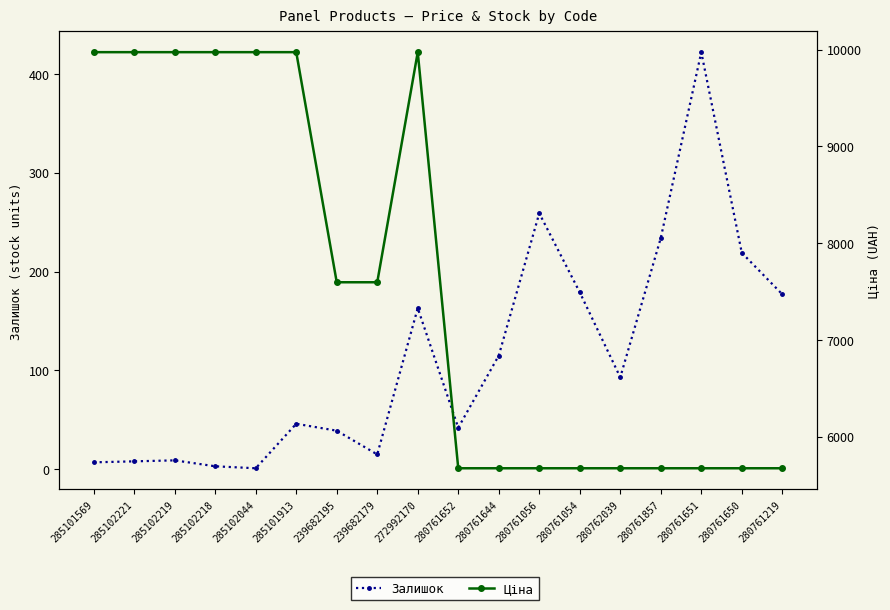

Is it true that Залишок equals 219.0 at 280761650?

True